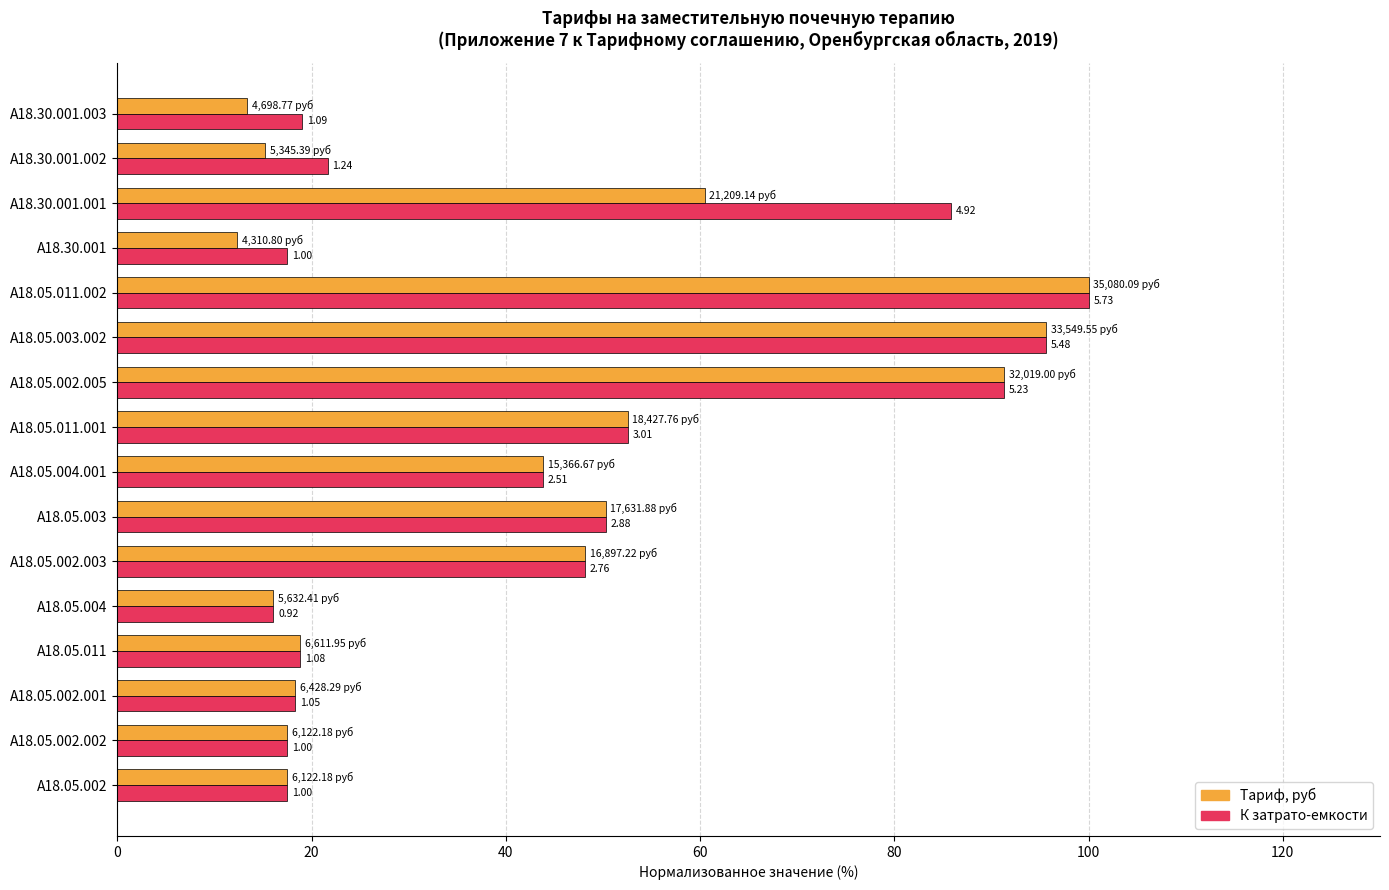

What are all the series names shown in the legend?

Тариф, руб, К затрато-емкости